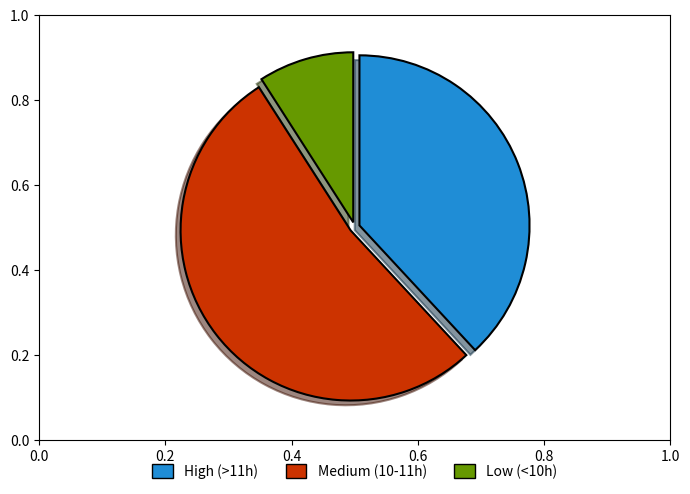

Between High (>11h) and Low (<10h), which is larger?

High (>11h)